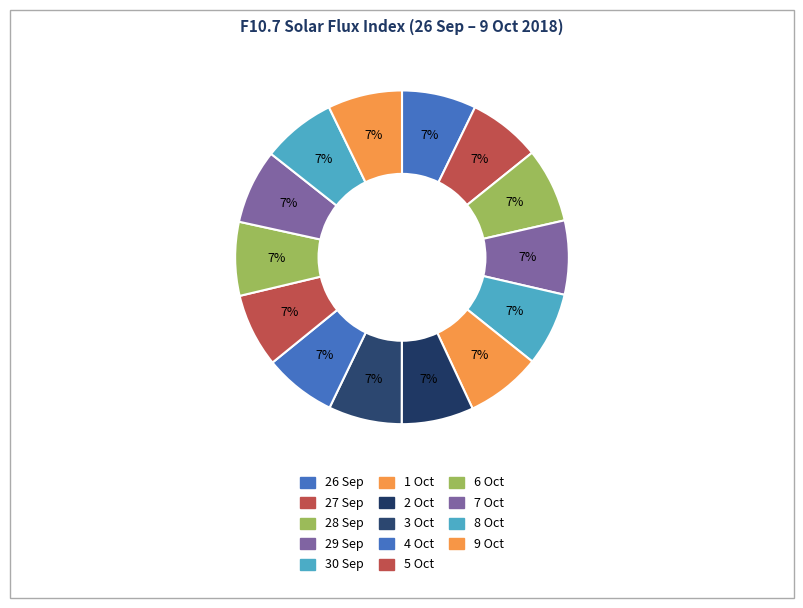

How many slices are in this pie chart?

14